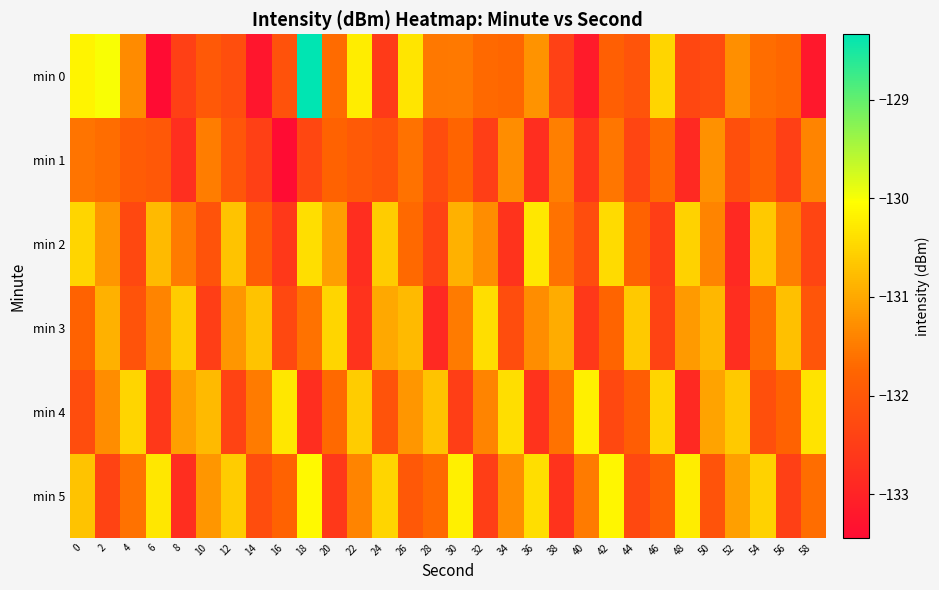

At how many categories does at least one series exceed -131?

30